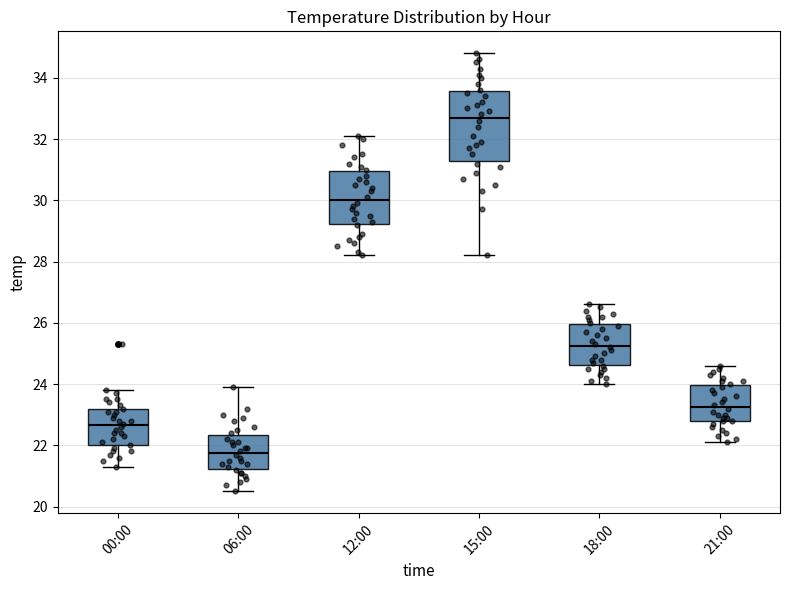

Reading left to right, transcribe this box plot: for each box, give where its median line is, the range the box spans, and where its two whiskers end, as read against the y-axis. The values are not printed on the chart, so give them approximately, as read against the axis.

00:00: median 22.6, box 22.0 to 23.2, whiskers 21.4 to 23.8
06:00: median 21.8, box 21.2 to 22.4, whiskers 20.6 to 24.0
12:00: median 30.0, box 29.2 to 31.0, whiskers 28.2 to 32.2
15:00: median 32.8, box 31.2 to 33.6, whiskers 28.2 to 34.8
18:00: median 25.2, box 24.6 to 26.0, whiskers 24.0 to 26.6
21:00: median 23.2, box 22.8 to 24.0, whiskers 22.2 to 24.6